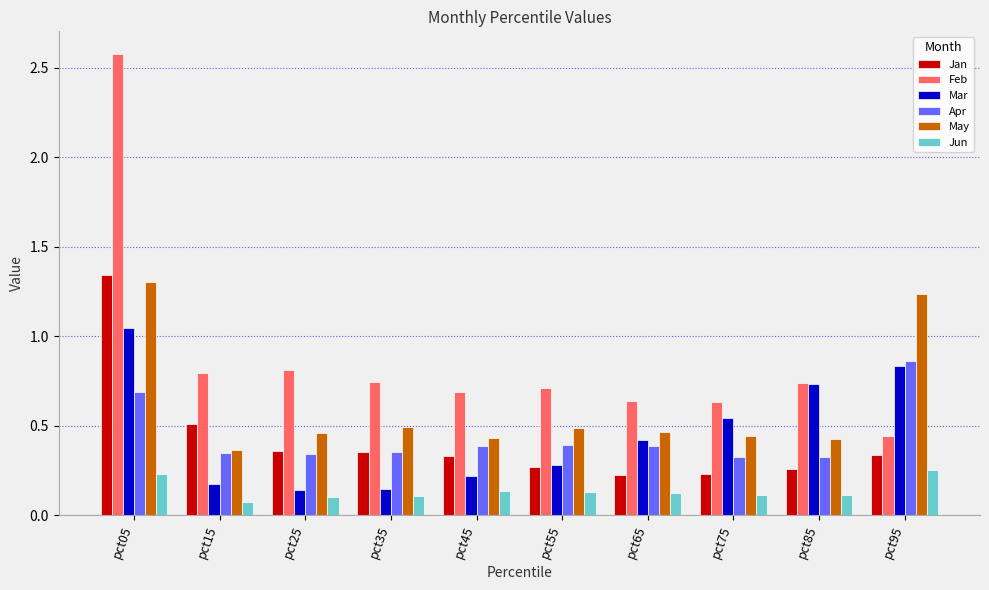

At which category is the sum across all series the highest?

pct05